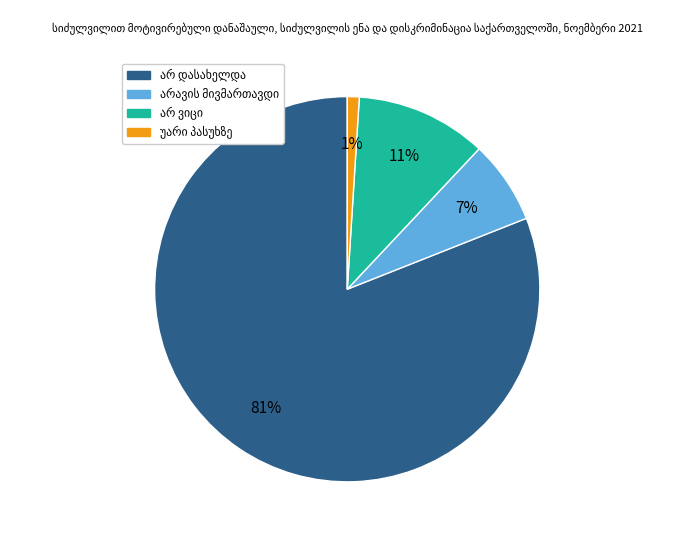

Count the number of slices in the pie.

4